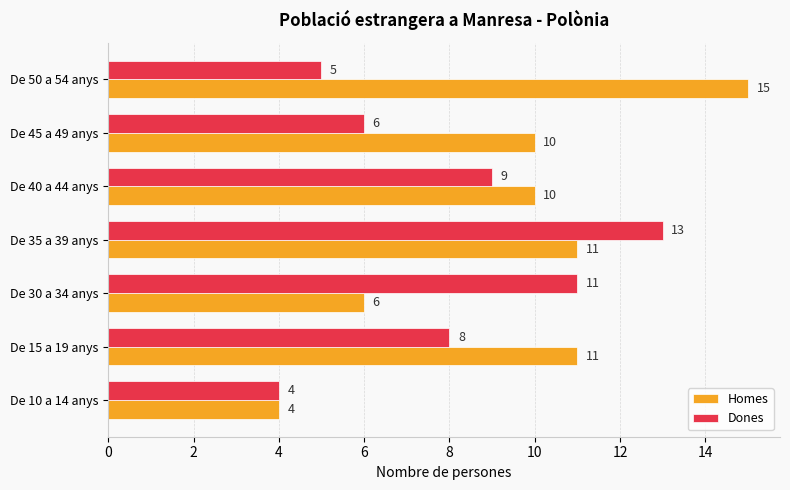

Where is Dones nearest to the value 8?

De 15 a 19 anys